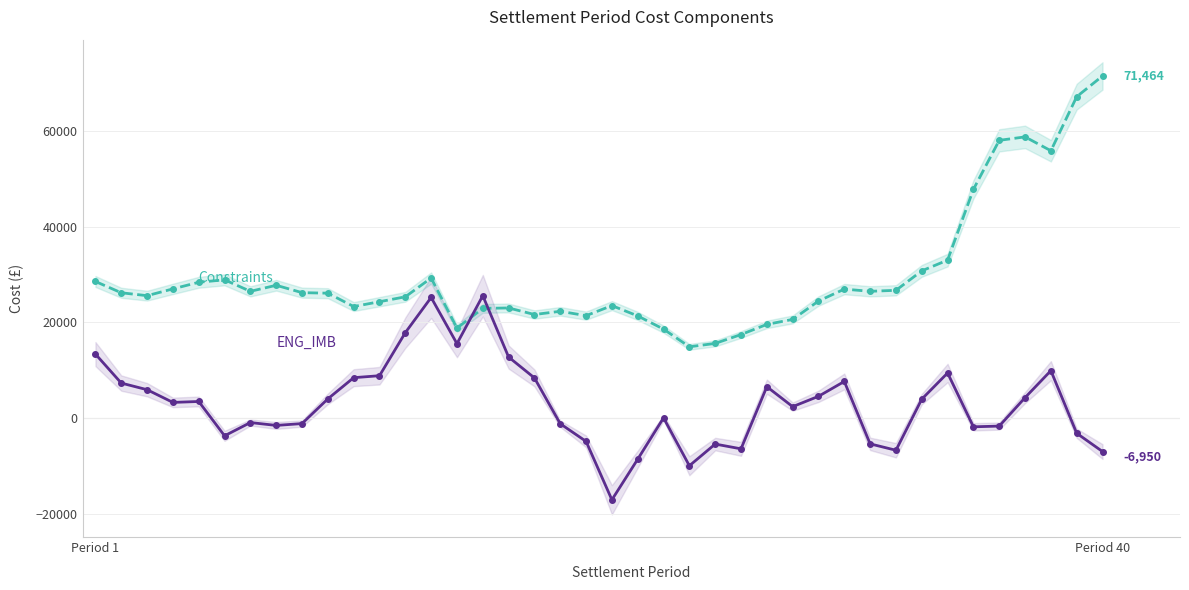

What is the value of the ENG_IMB point at the 9th from the left?

-1107.8